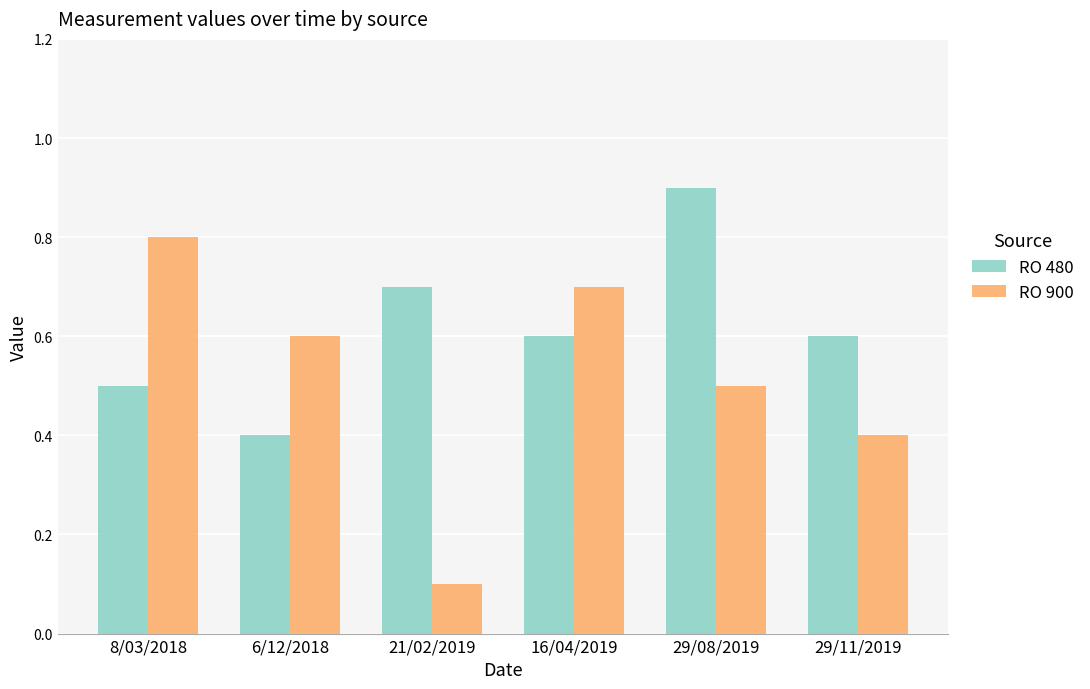

What is the spread (max minus min) of values at 29/08/2019?

0.4